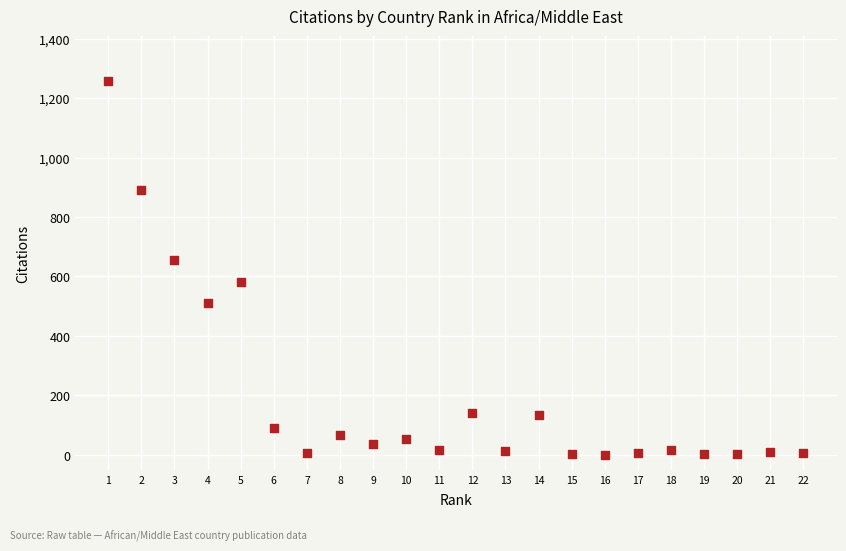

What Y value in the scatter plot is closest to 629?

657